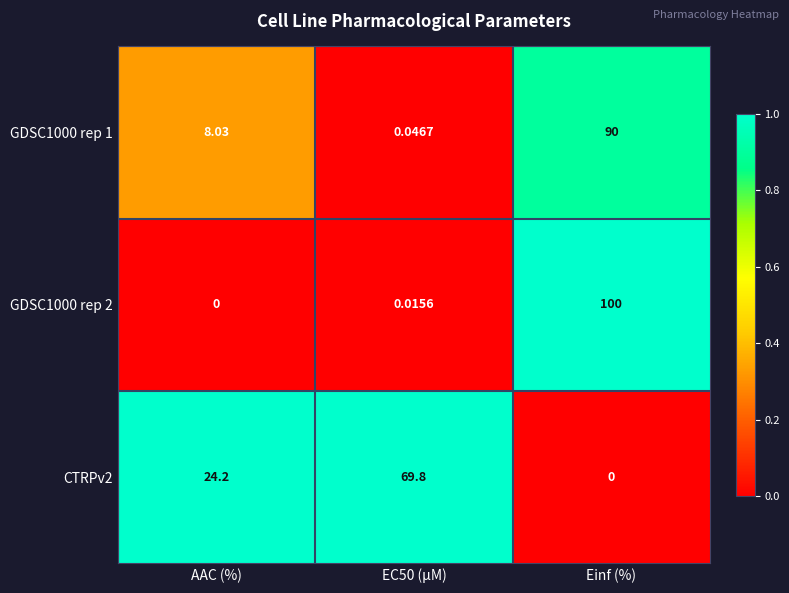

Which label corresponds to the largest value in the chart?

Einf (%)